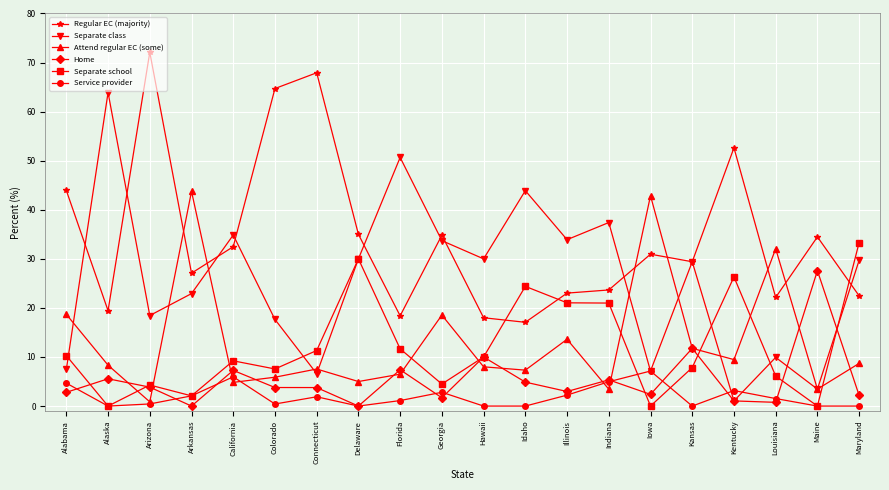

What is the greatest value displayed?

72.1